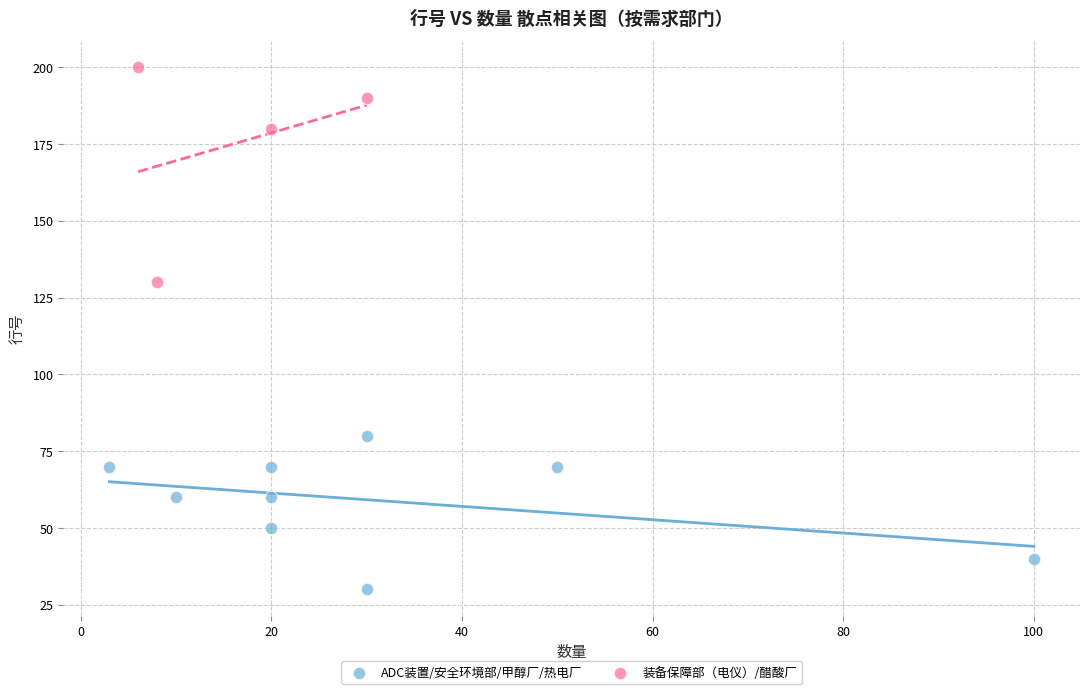

Which series contains the lowest Y value?

ADC装置/安全环境部/甲醇厂/热电厂